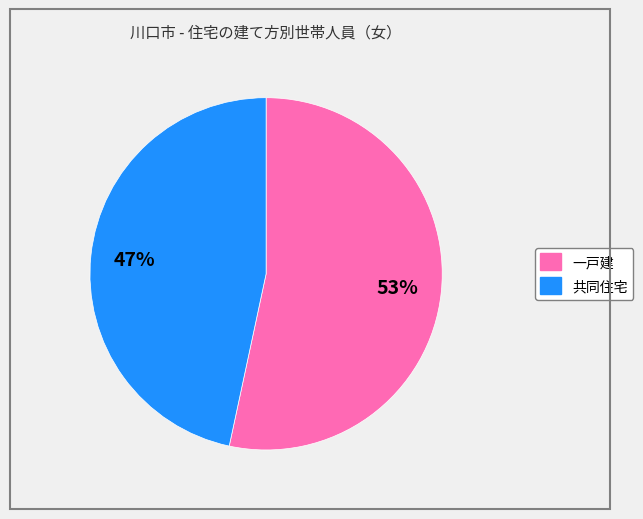

To the nearest percent, what portion does 共同住宅 represent?

47%